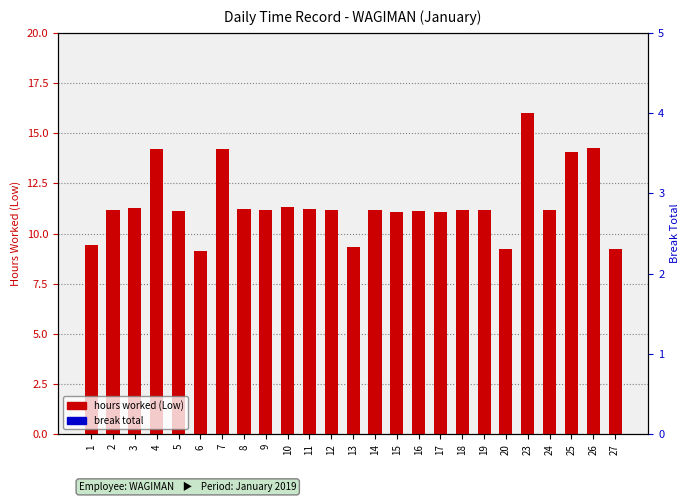

Which category has the lowest value in the break total series?

1